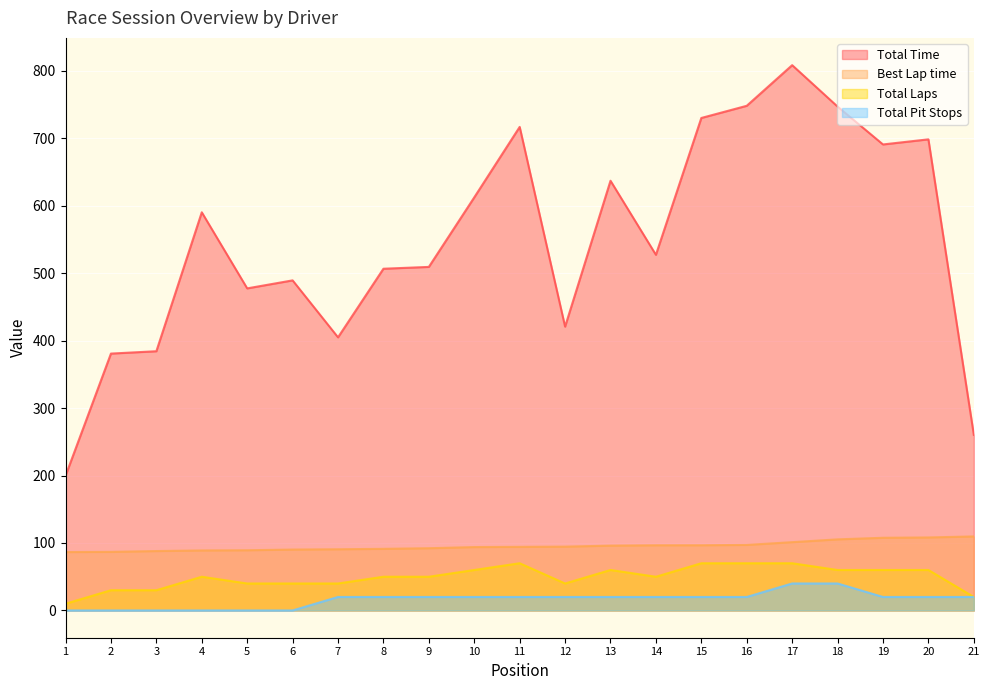

What is the difference between the highest and lowest values at 20?

678.4